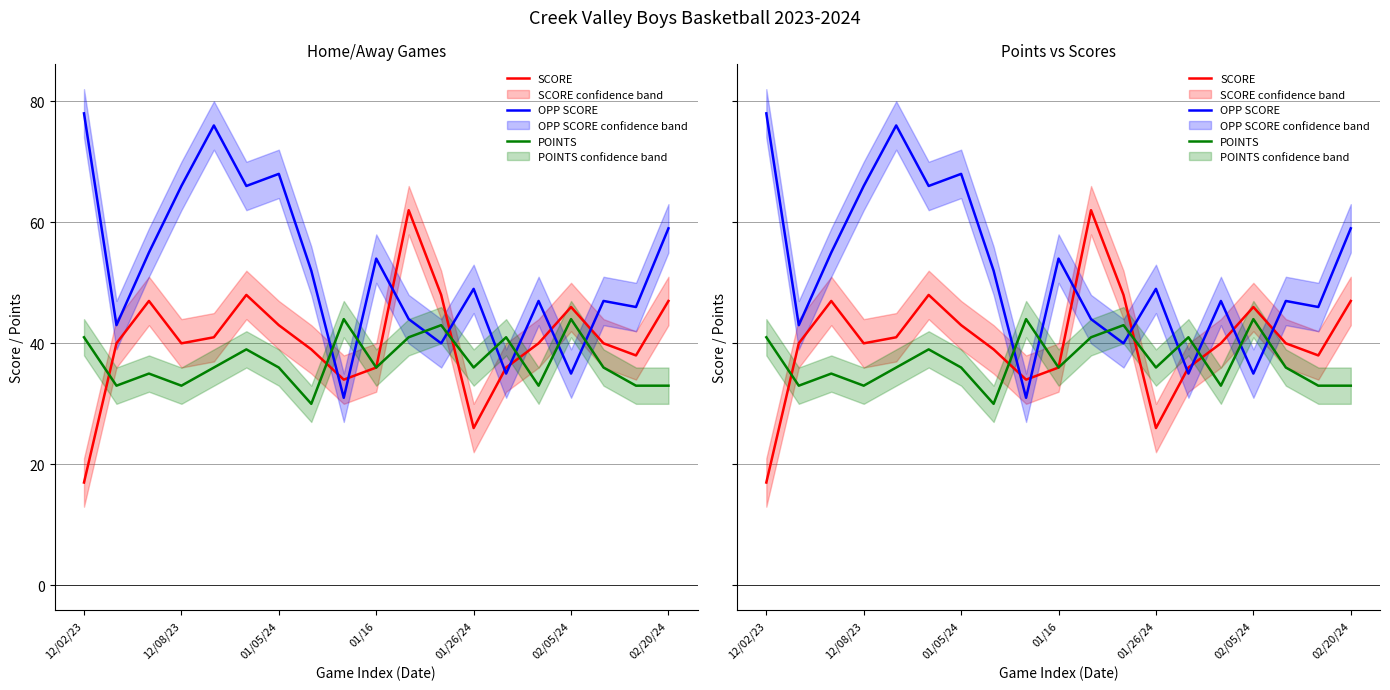

Which category has the highest value in the POINTS series?

8